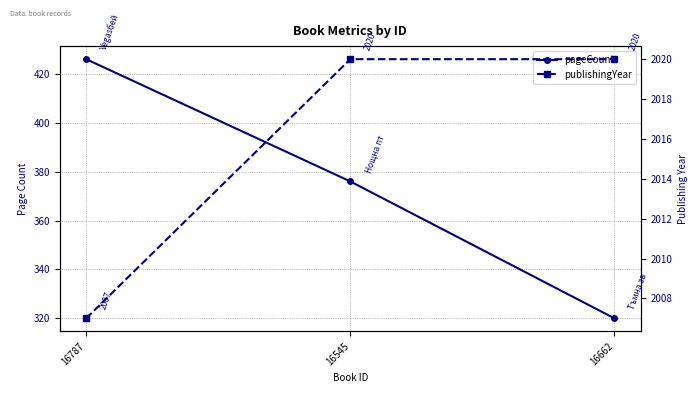

What is the average value of the publishingYear series?

2016